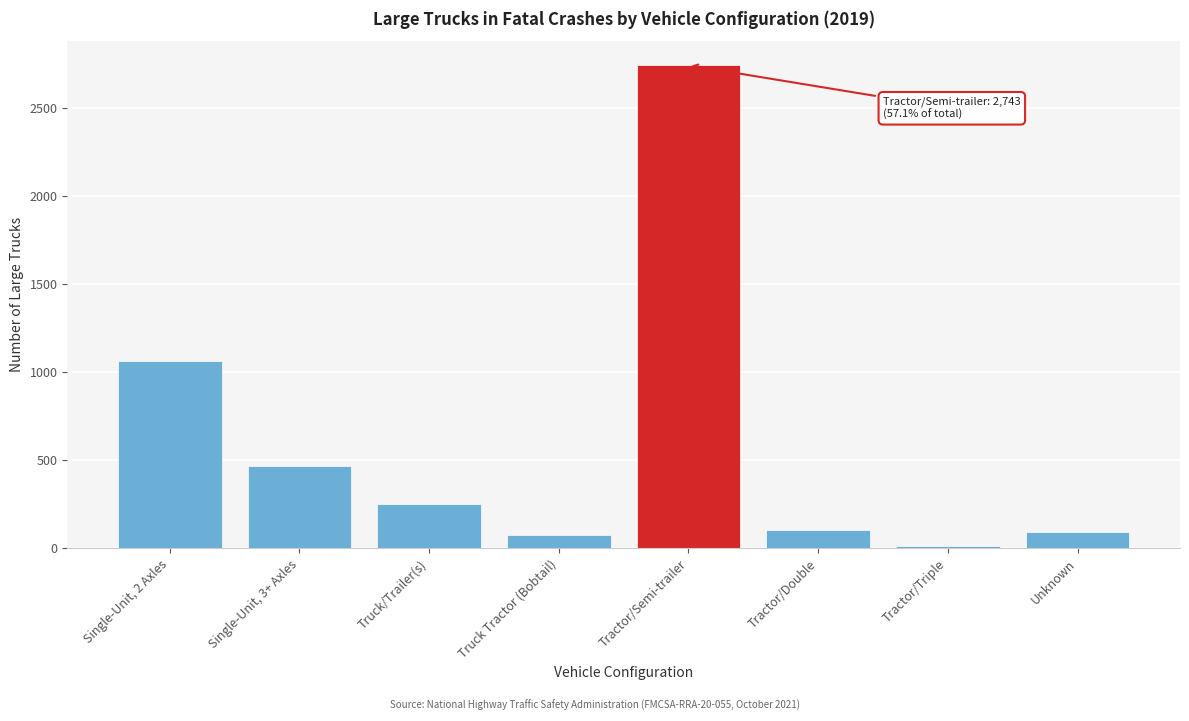

True or false: the data shows 117 at Truck/Trailer(s).

False